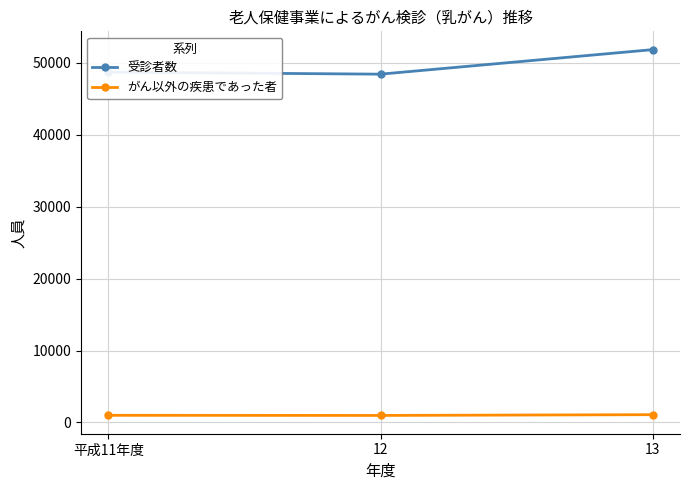

What is the lowest value of the 受診者数 series?

48439